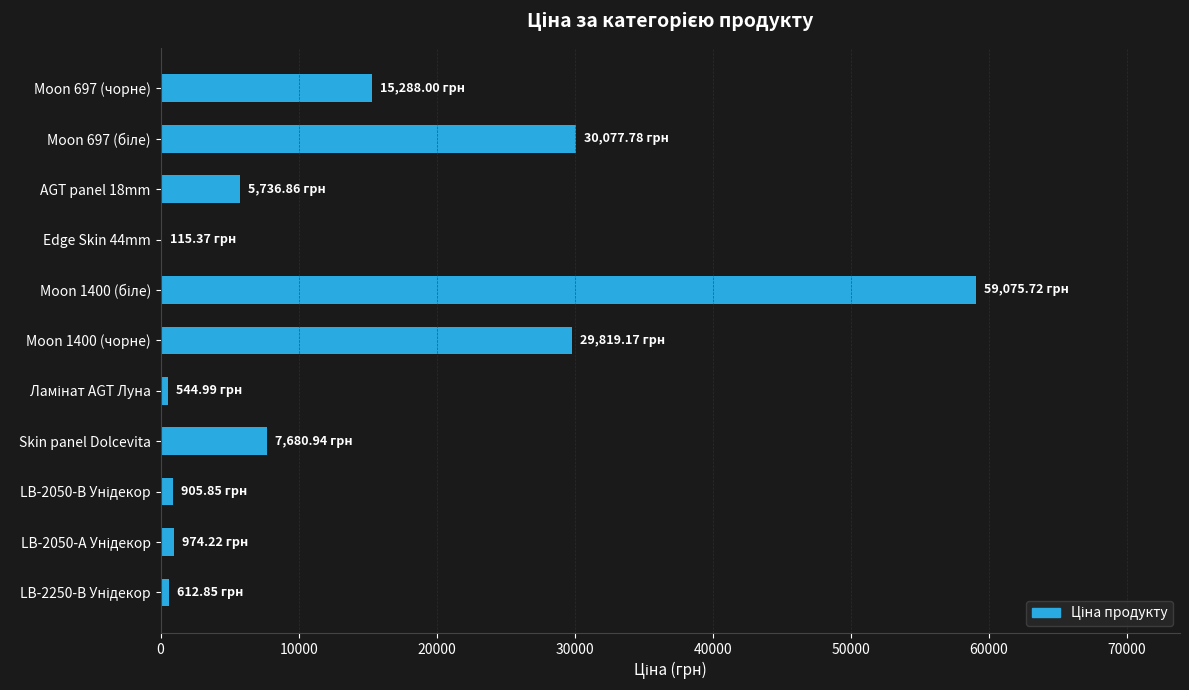

Are the bars horizontal?

Yes